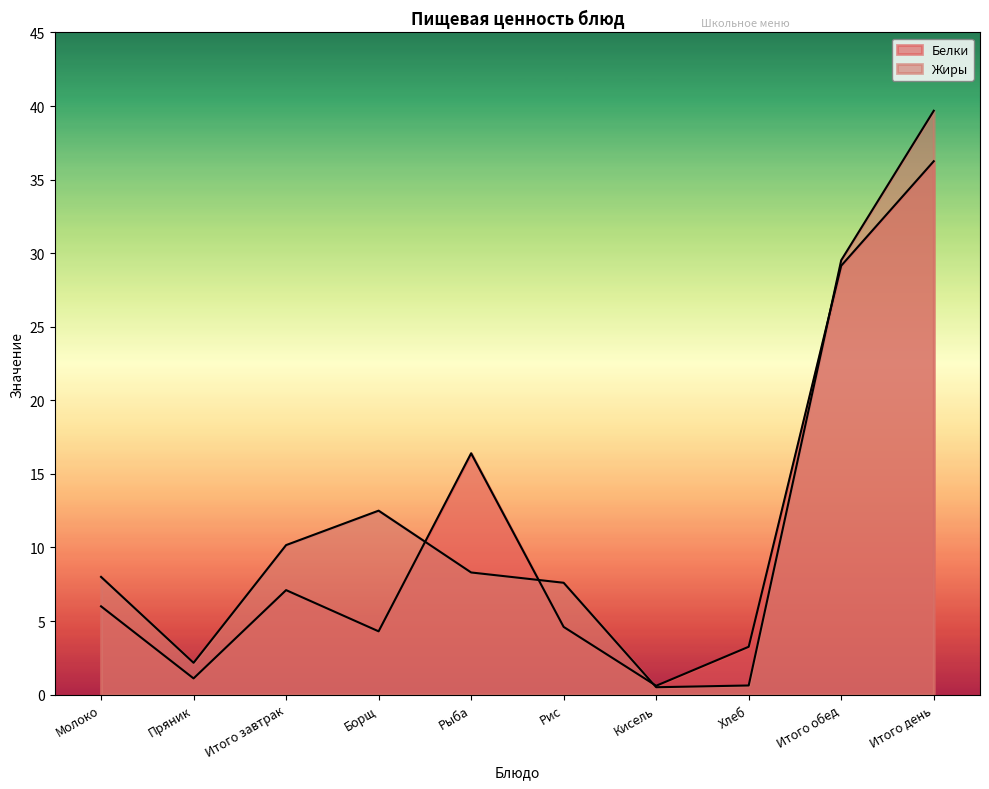

Reading left to right, list all the values displayed in this chart.

Белки: Молоко=6.0	Пряник=1.1	Итого завтрак=7.1	Борщ=4.3	Рыба=16.4	Рис=4.6	Кисель=0.6	Хлеб=3.2	Итого обед=29.1	Итого день=36.2
Жиры: Молоко=8.0	Пряник=2.2	Итого завтрак=10.2	Борщ=12.5	Рыба=8.3	Рис=7.6	Кисель=0.5	Хлеб=0.6	Итого обед=29.5	Итого день=39.7